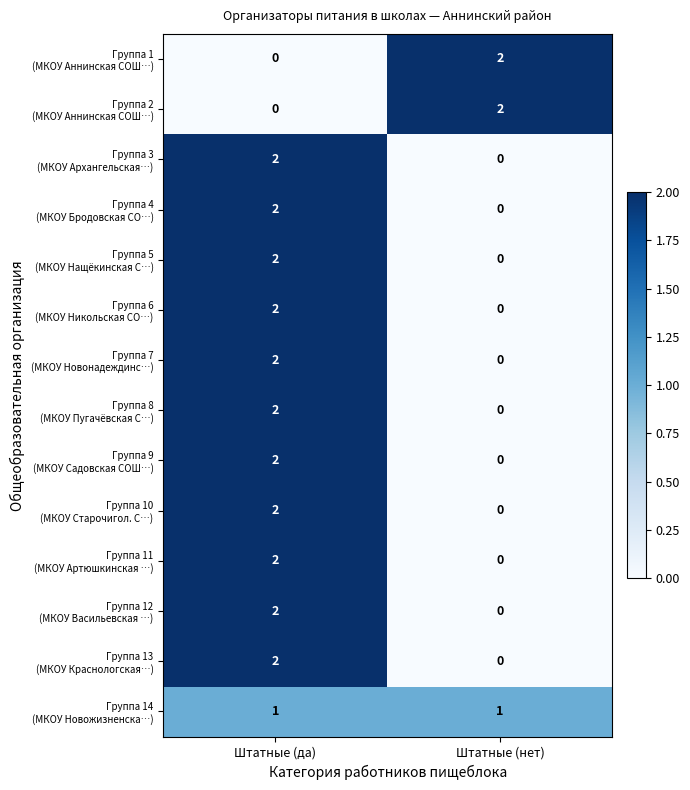

At which category is the sum across all series the highest?

Штатные (да)